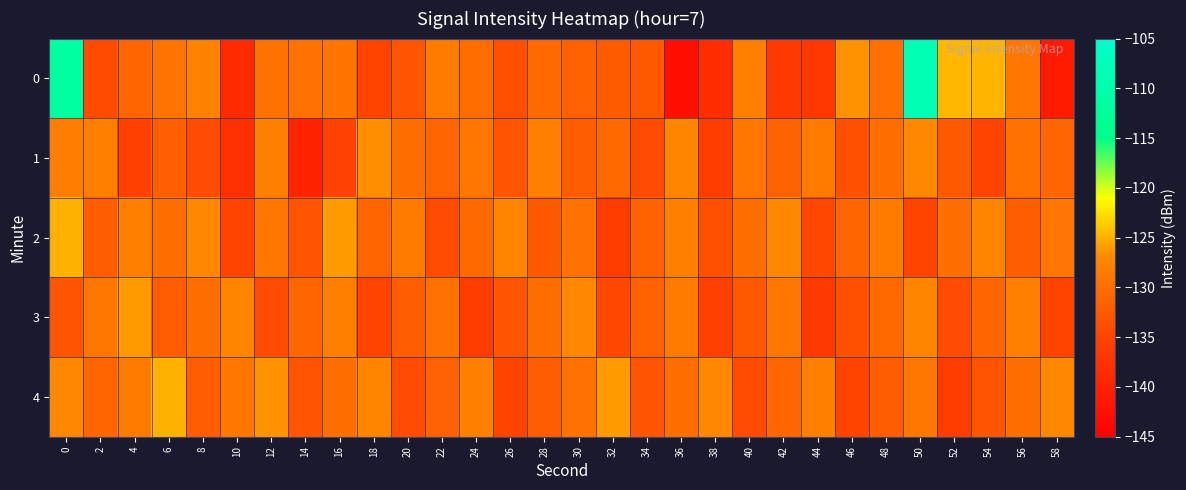

Reading left to right, transcribe all the data shown in this chart.

0: 0=-111.7	2=-134.1	4=-131.0	6=-129.1	8=-127.5	10=-138.5	12=-129.5	14=-129.5	16=-129.2	18=-134.9	20=-132.8	22=-128.5	24=-130.0	26=-133.7	28=-130.5	30=-131.6	32=-132.2	34=-132.5	36=-142.6	38=-138.2	40=-127.9	42=-136.3	44=-136.6	46=-126.5	48=-129.8	50=-108.6	52=-124.6	54=-124.8	56=-128.9	58=-140.9
1: 0=-128.3	2=-127.9	4=-135.5	6=-131.8	8=-134.0	10=-137.9	12=-128.0	14=-139.6	16=-135.3	18=-126.7	20=-130.0	22=-131.0	24=-129.0	26=-133.0	28=-128.0	30=-132.0	32=-130.5	34=-134.0	36=-127.5	38=-136.0	40=-129.0	42=-131.5	44=-128.5	46=-133.5	48=-130.0	50=-127.0	52=-132.5	54=-135.0	56=-129.5	58=-131.0
2: 0=-125.0	2=-132.0	4=-128.0	6=-130.0	8=-127.0	10=-135.0	12=-129.0	14=-133.0	16=-126.0	18=-131.0	20=-128.5	22=-134.0	24=-130.5	26=-127.5	28=-132.5	30=-129.5	32=-136.0	34=-131.5	36=-128.0	38=-133.5	40=-130.0	42=-127.0	44=-134.5	46=-131.0	48=-128.5	50=-135.0	52=-130.0	54=-127.5	56=-132.0	58=-129.0
3: 0=-133.0	2=-129.0	4=-126.0	6=-132.0	8=-130.0	10=-127.5	12=-134.0	14=-131.0	16=-128.0	18=-135.0	20=-132.0	22=-129.5	24=-136.0	26=-133.0	28=-130.0	30=-127.0	32=-134.5	34=-131.5	36=-128.5	38=-135.5	40=-132.5	42=-129.0	44=-136.5	46=-133.5	48=-130.5	50=-127.5	52=-134.0	54=-131.0	56=-128.0	58=-135.0
4: 0=-127.0	2=-131.0	4=-128.5	6=-125.0	8=-132.0	10=-129.0	12=-126.5	14=-133.0	16=-130.0	18=-127.5	20=-134.0	22=-131.5	24=-128.0	26=-135.0	28=-132.0	30=-129.5	32=-126.0	34=-133.0	36=-130.0	38=-127.0	40=-134.0	42=-131.0	44=-128.0	46=-135.0	48=-132.0	50=-129.0	52=-136.0	54=-133.0	56=-130.0	58=-127.0